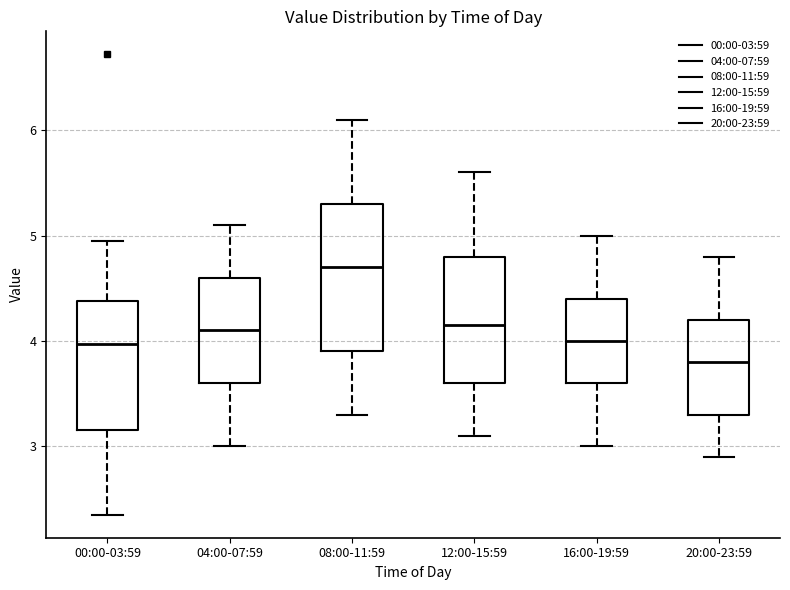

Where does the lower whisker of the box for 16:00-19:59 end on the y-axis? The values are not printed on the chart, so give them approximately, as read against the axis.

3.0